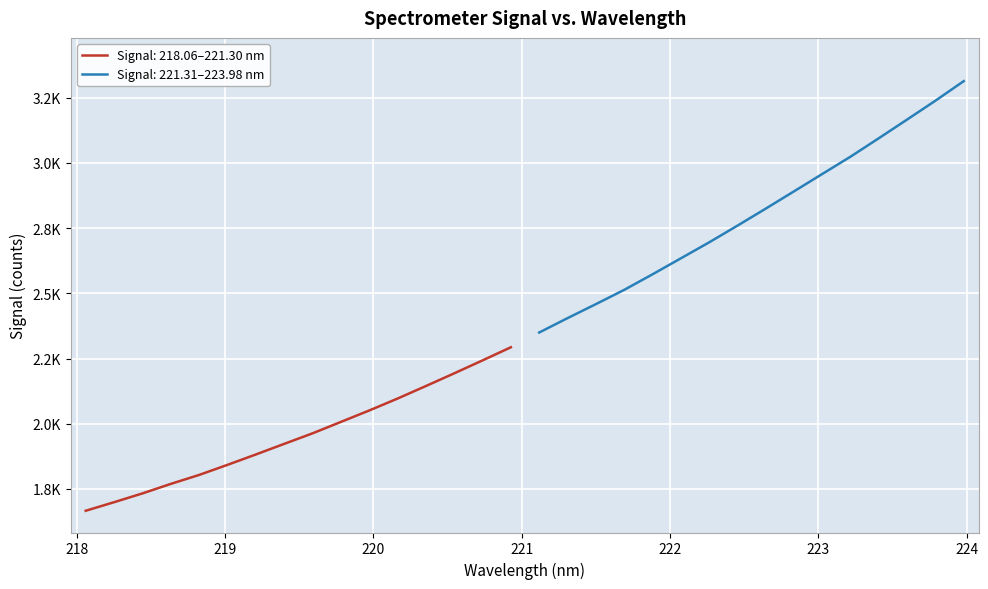

What is the sum of all values?

76205.6